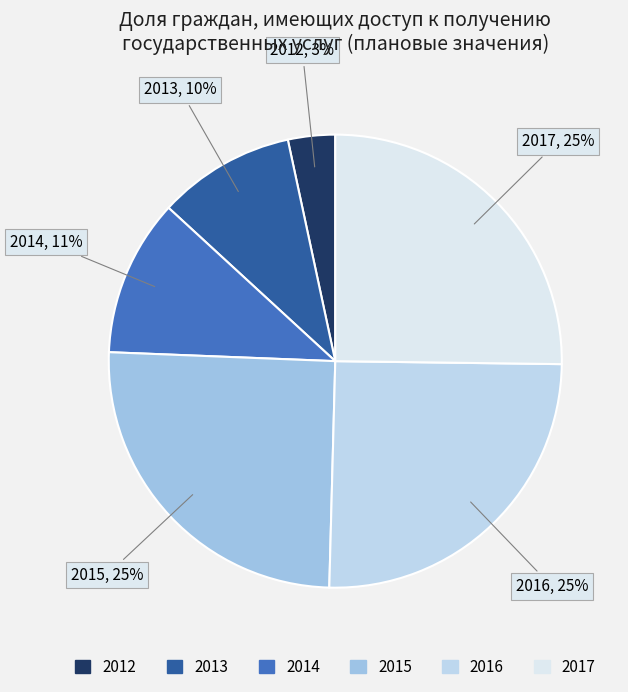

Does 2013 represent more than half of the total?

No